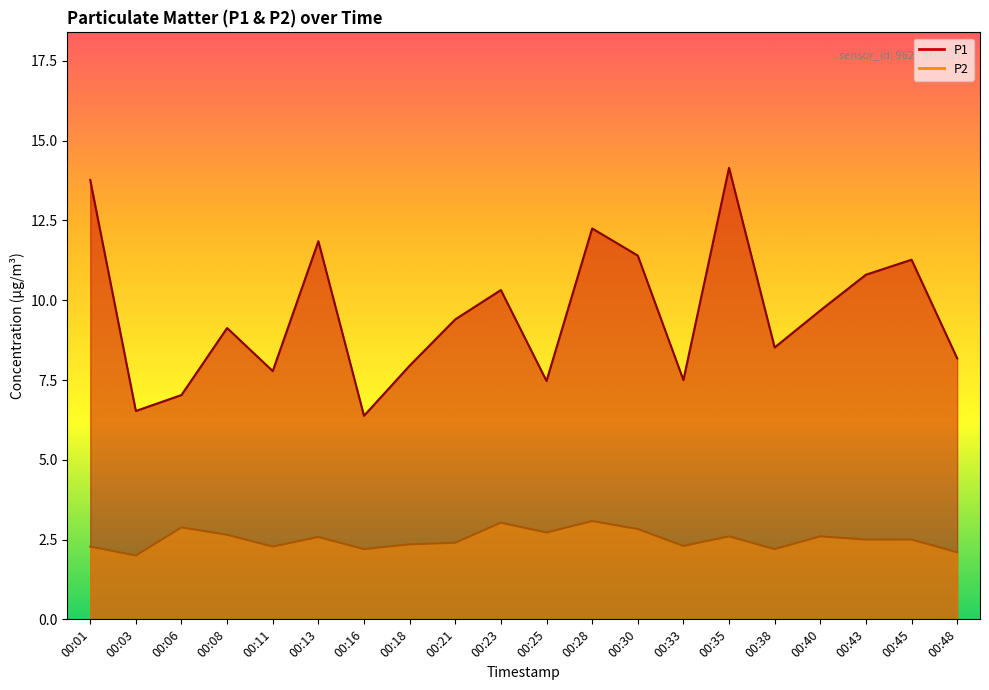

Does the chart display data point markers on the line(s)?

No